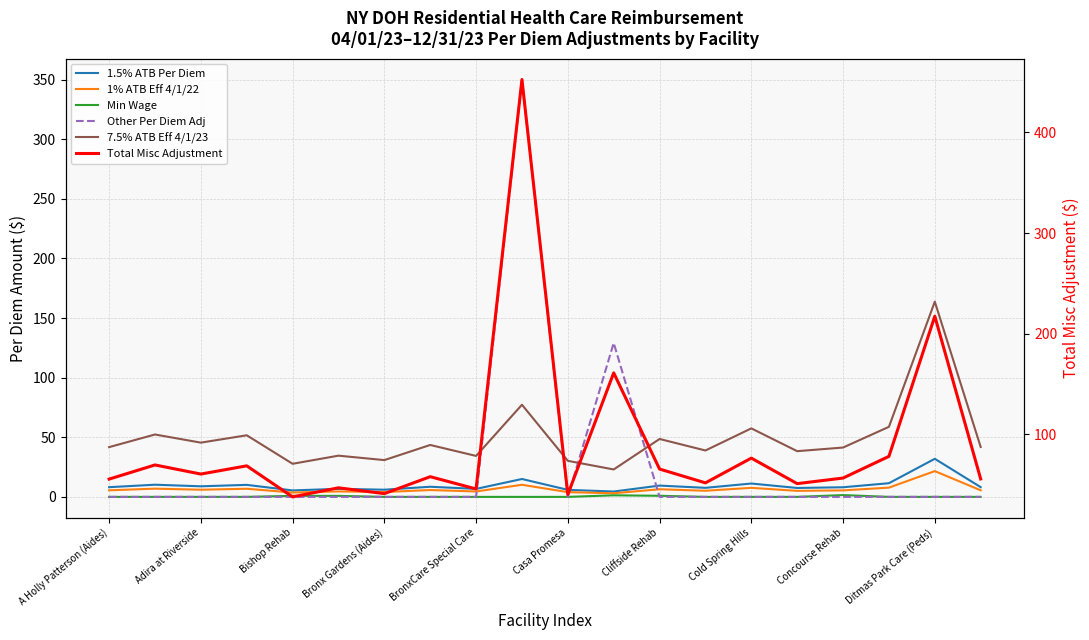

Rank the series at Casa Promesa from lowest to highest value.

Other Per Diem Adj, Min Wage, 1% ATB Eff 4/1/22, 1.5% ATB Per Diem, 7.5% ATB Eff 4/1/23, Total Misc Adjustment